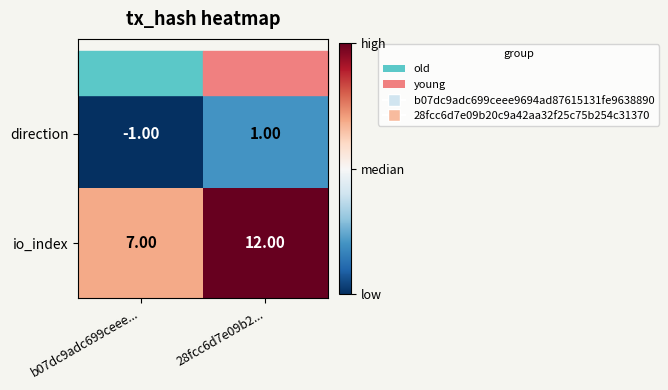

How many categories are shown in the chart?

2